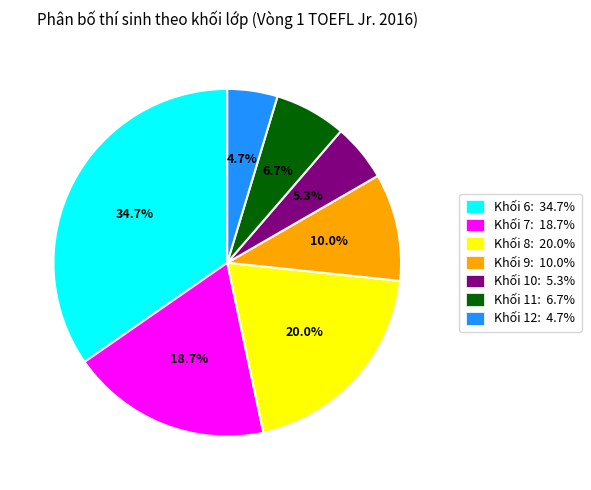

Which slice is the largest?

Khối 6